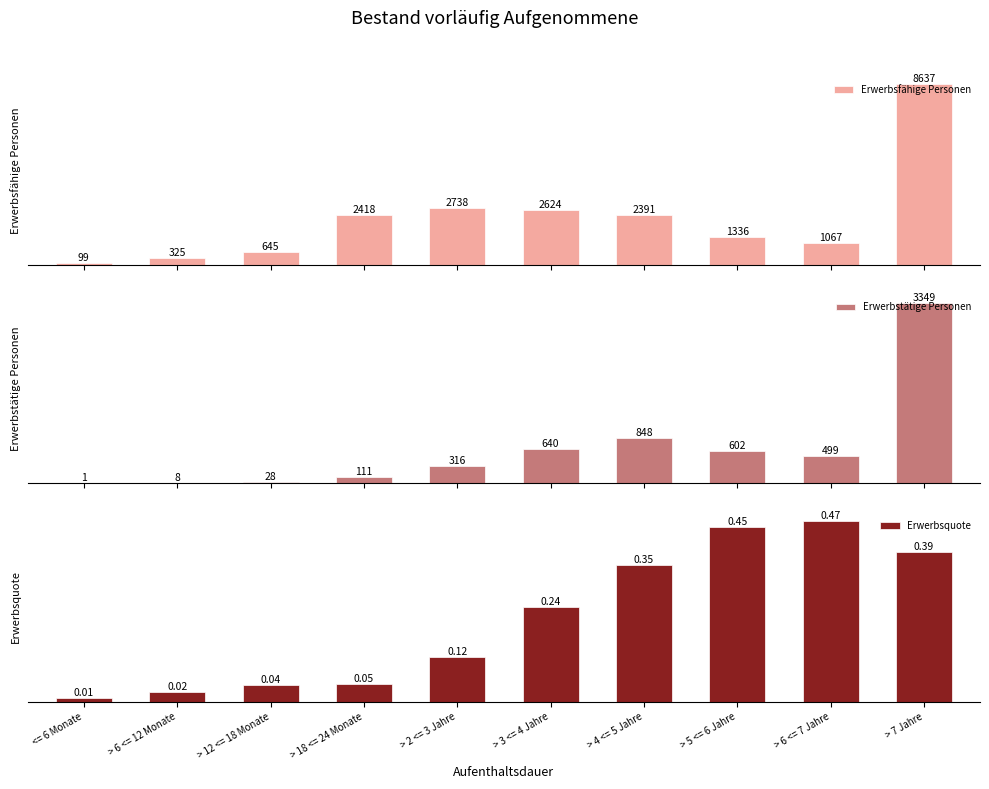

Is it true that Erwerbstätige Personen equals 1.0 at <= 6 Monate?

True